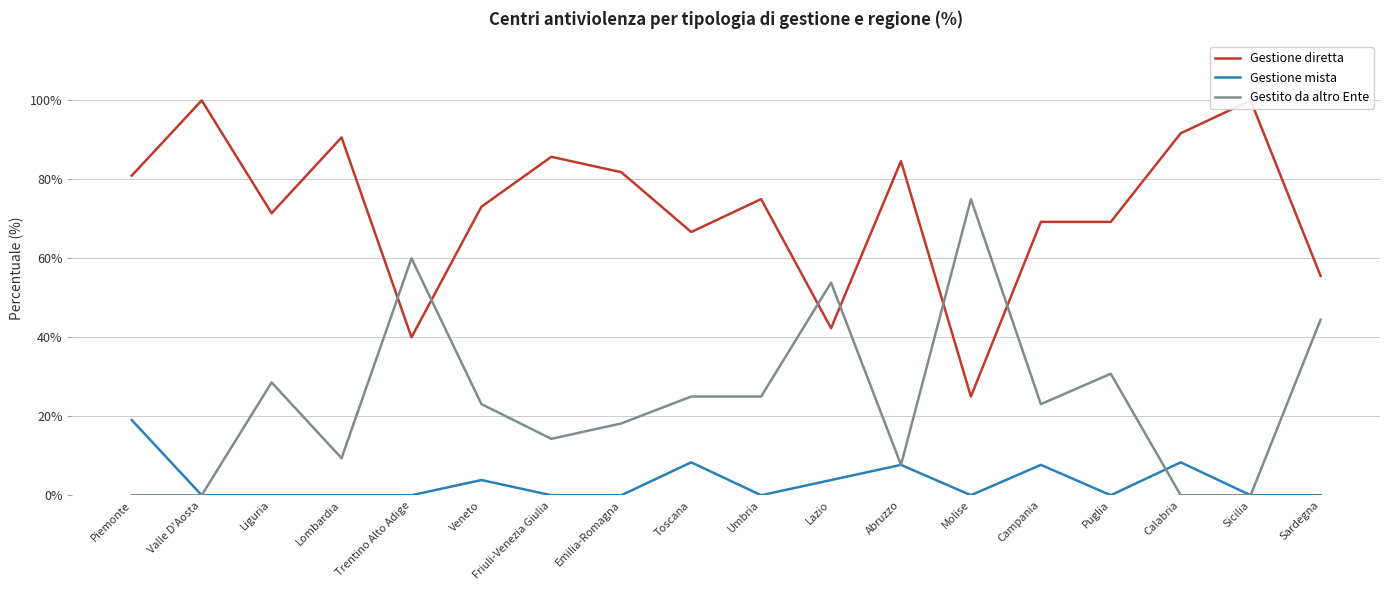

How many values in the Gestito da altro Ente series exceed 23?

10